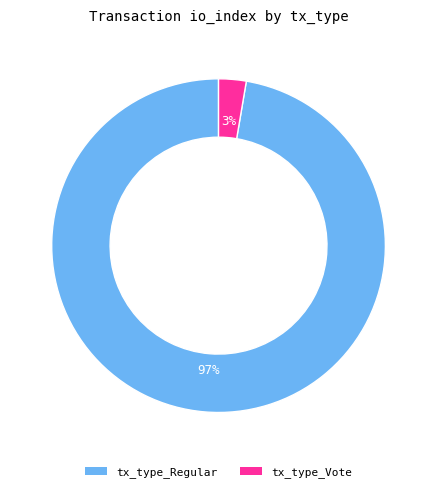

Is there a majority slice in this chart?

Yes